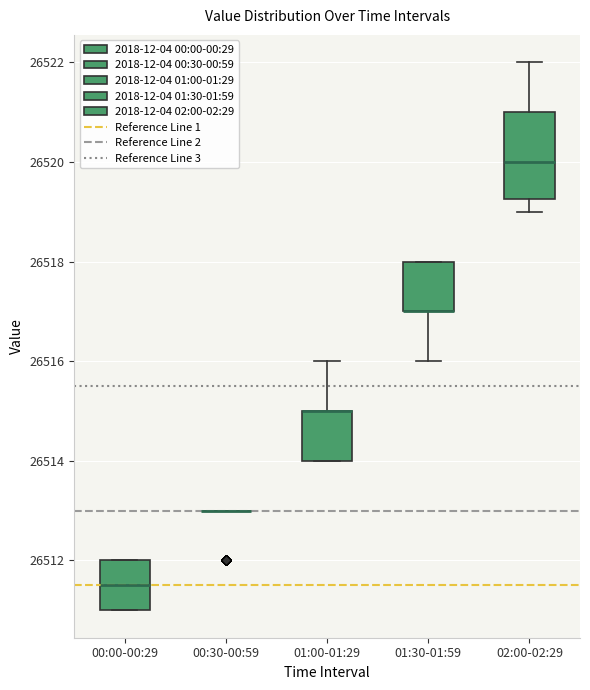

Reading left to right, read every box against the y-axis: the position of its median line, the range the box covers, and the ends of its whiskers. The values are not printed on the chart, so give them approximately, as read against the axis.

00:00-00:29: median 26511.6, box 26511.0 to 26512.0, whiskers 26511.0 to 26512.0
00:30-00:59: box collapsed to a line at 26513.0, whiskers 26513.0 to 26513.0
01:00-01:29: median 26515.0 (drawn on the box's upper edge), box 26514.0 to 26515.0, whiskers 26514.0 to 26516.0
01:30-01:59: median 26517.0 (drawn on the box's lower edge), box 26517.0 to 26518.0, whiskers 26516.0 to 26518.0
02:00-02:29: median 26520.0, box 26519.2 to 26521.0, whiskers 26519.0 to 26522.0